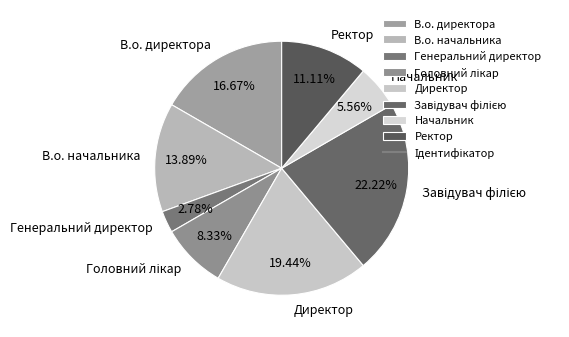

Which slice is the smallest?

Генеральний директор